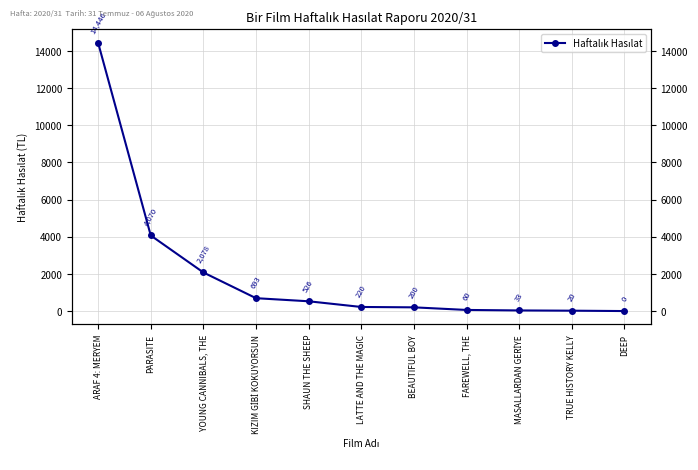

Where is the data nearest to the value 7223?

PARASITE